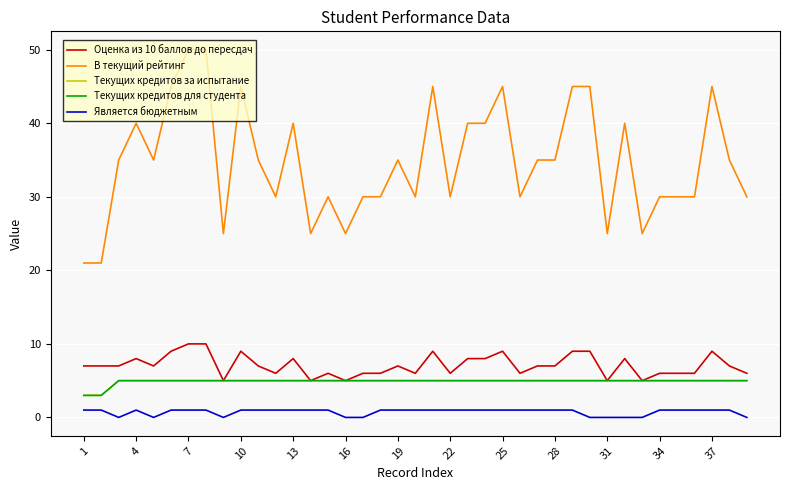

Reading left to right, list all the values displayed in this chart.

Оценка из 10 баллов до пересдач: 7	7	7	8	7	9	10	10	5	9	7	6	8	5	6	5	6	6	7	6	9	6	8	8	9	6	7	7	9	9	5	8	5	6	6	6	9	7	6
В текущий рейтинг: 21	21	35	40	35	45	50	50	25	45	35	30	40	25	30	25	30	30	35	30	45	30	40	40	45	30	35	35	45	45	25	40	25	30	30	30	45	35	30
Текущих кредитов за испытание: 3	3	5	5	5	5	5	5	5	5	5	5	5	5	5	5	5	5	5	5	5	5	5	5	5	5	5	5	5	5	5	5	5	5	5	5	5	5	5
Текущих кредитов для студента: 3	3	5	5	5	5	5	5	5	5	5	5	5	5	5	5	5	5	5	5	5	5	5	5	5	5	5	5	5	5	5	5	5	5	5	5	5	5	5
Является бюджетным: 1	1	0	1	0	1	1	1	0	1	1	1	1	1	1	0	0	1	1	1	1	1	1	1	1	1	1	1	1	0	0	0	0	1	1	1	1	1	0